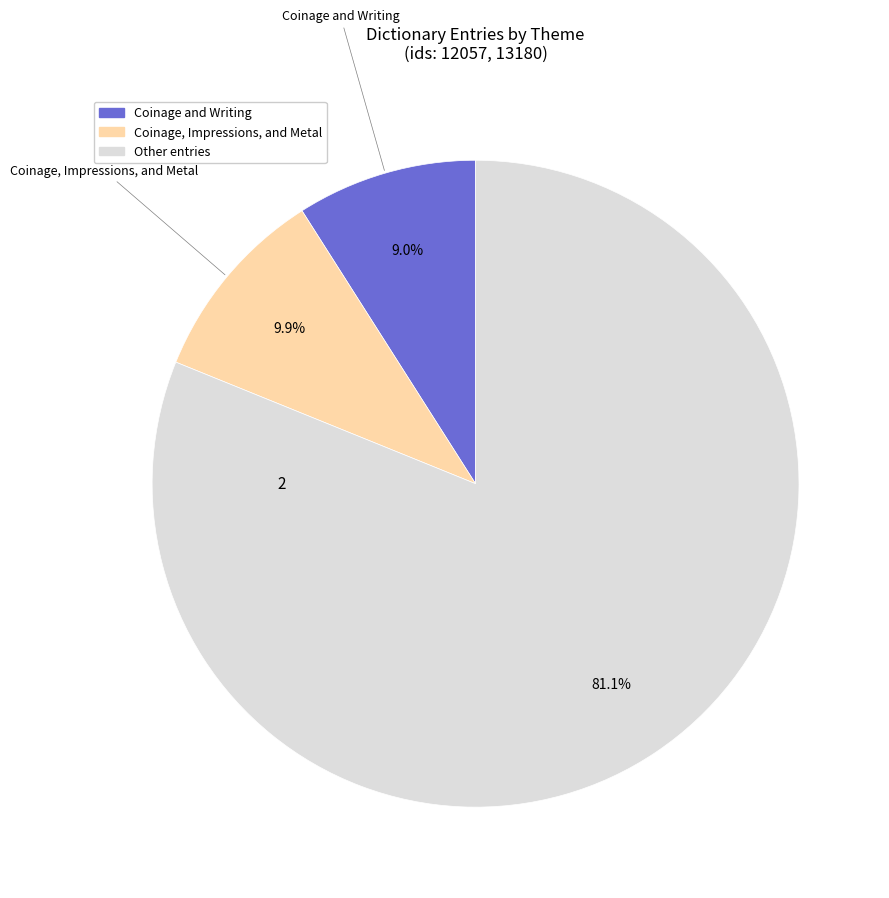

Does any single category account for the majority?

Yes